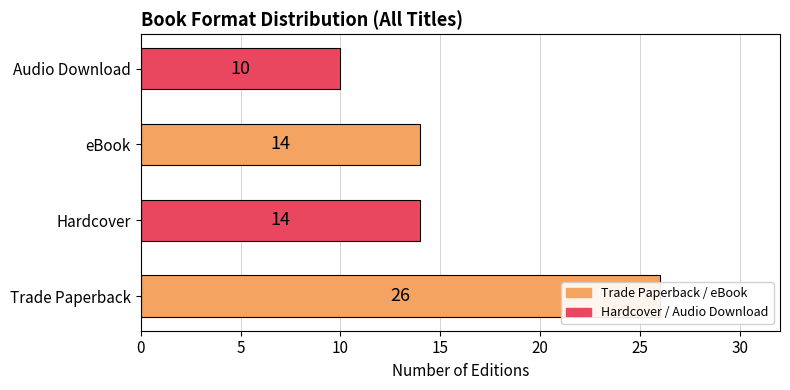

Read the value at 10, to the nearest 5.

15